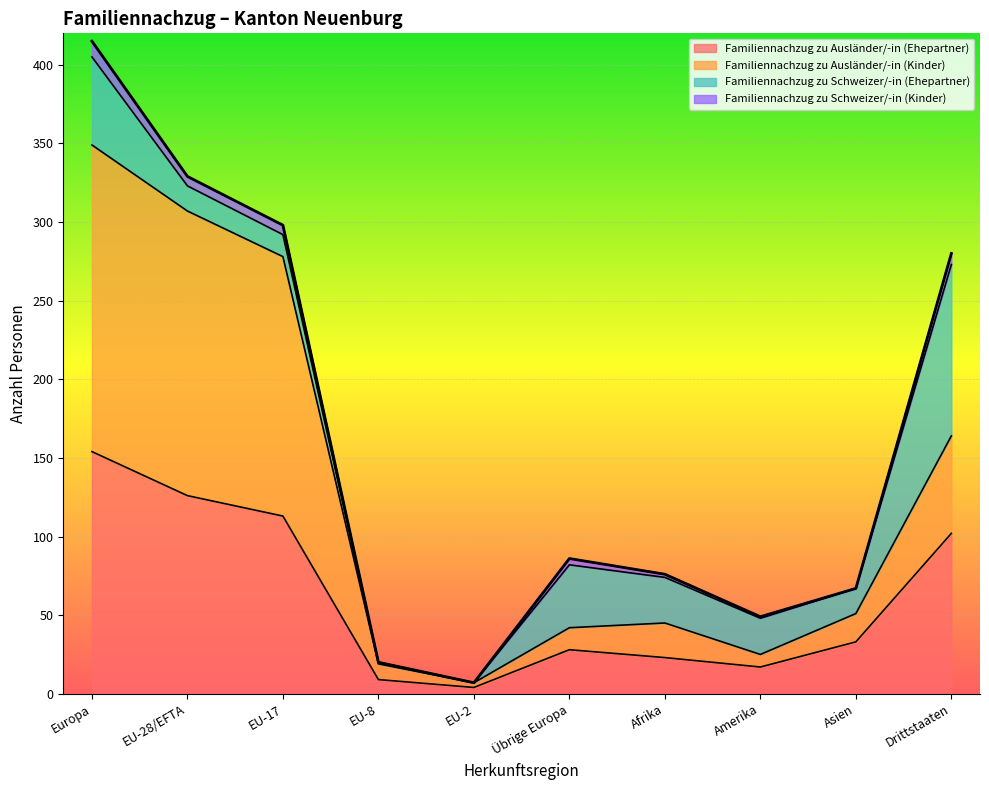

What is the sum of the Familiennachzug zu Ausländer/-in (Ehepartner) values at Afrika and EU-2?

27